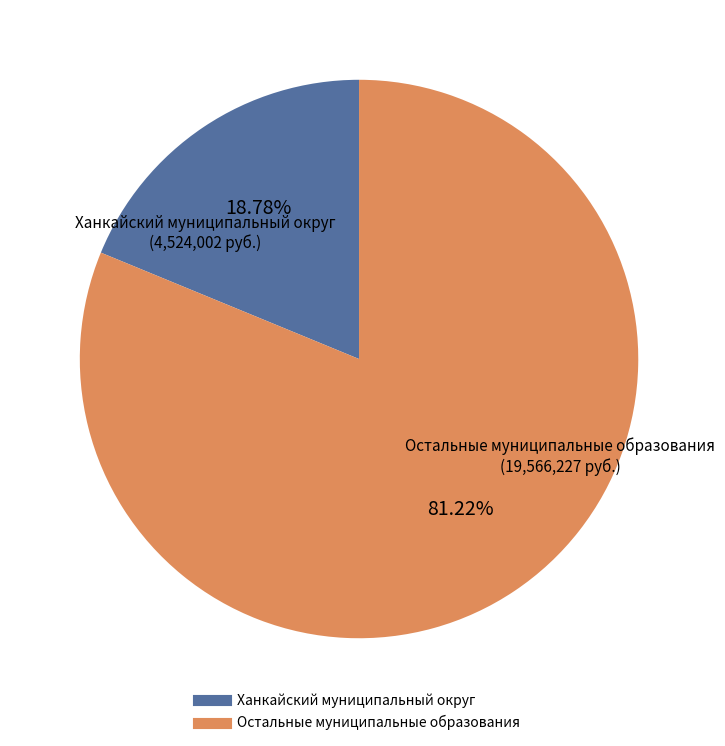

Is there a majority slice in this chart?

Yes